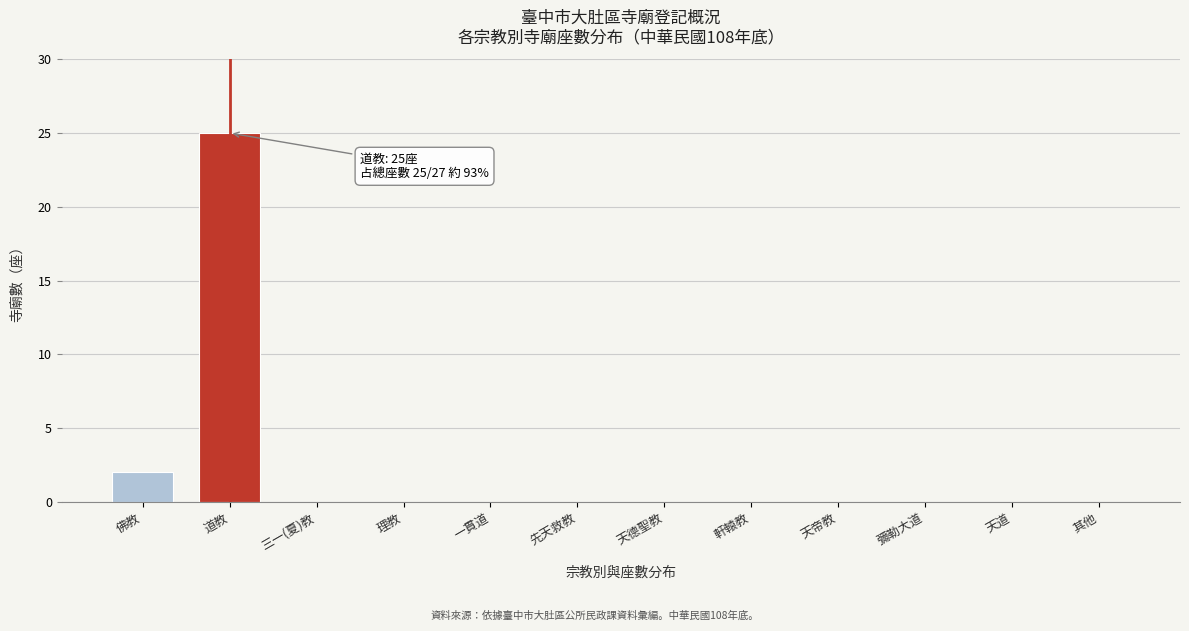

Reading left to right, transcribe all the data shown in this chart.

佛教=2	道教=25	三一(夏)教=0	理教=0	一貫道=0	先天救教=0	天德聖教=0	軒轅教=0	天帝教=0	彌勒大道=0	天道=0	其他=0